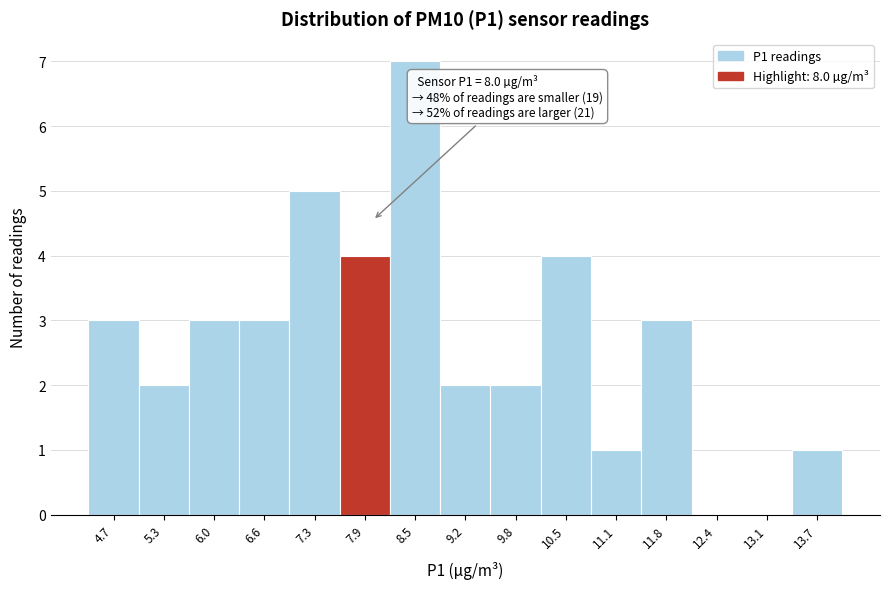

Over which range of the x-axis is the bar tallest?

8.2 to 8.9